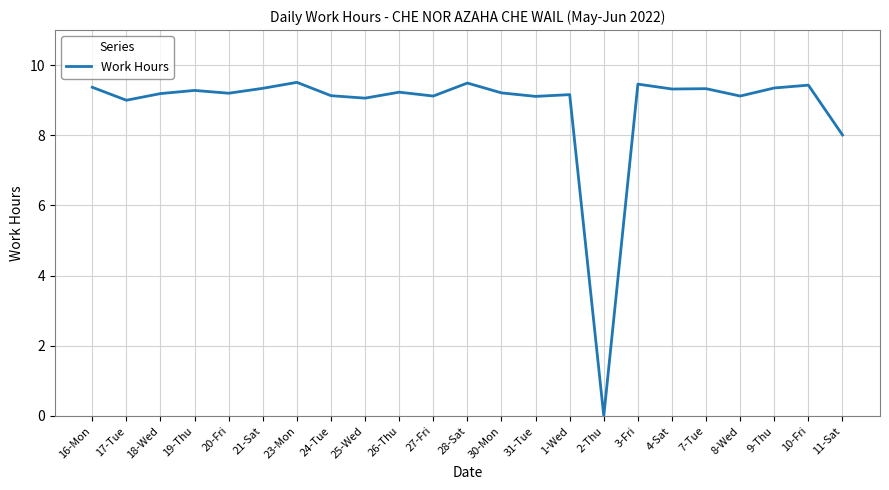

The chart shows a value of 3.6 at 30-Mon. True or false?

False